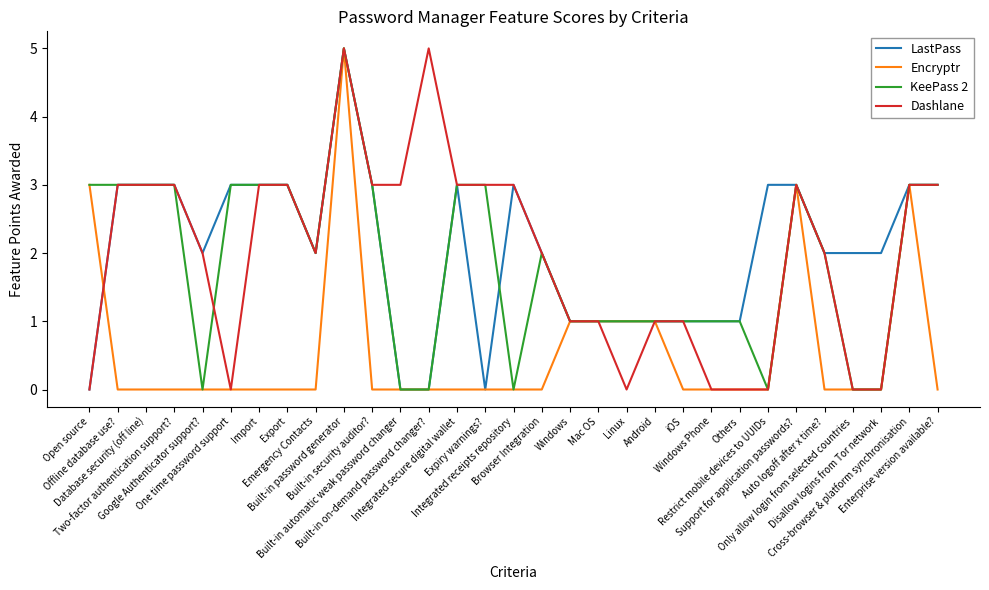

Reading left to right, transcribe all the data shown in this chart.

LastPass: Open source=0	Offline database use?=3	Database security (off line)=3	Two-factor authentication support?=3	Google Authenticator support?=2	One time password support=3	Import=3	Export=3	Emergency Contacts=2	Built-in password generator=5	Built-in security auditor?=3	Built-in automatic weak password changer=0	Built-in on-demand password changer?=0	Integrated secure digital wallet=3	Expiry warnings?=0	Integrated receipts repository=3	Browser Integration=2	Windows=1	Mac OS=1	Linux=1	Android=1	iOS=1	Windows Phone=1	Others=1	Restrict mobile devices to UUIDs=3	Support for application passwords?=3	Auto logoff after x time?=2	Only allow login from selected countries=2	Disallow logins from Tor network=2	Cross-browser & platform synchronisation=3	Enterprise version available?=3
Encryptr: Open source=3	Offline database use?=0	Database security (off line)=0	Two-factor authentication support?=0	Google Authenticator support?=0	One time password support=0	Import=0	Export=0	Emergency Contacts=0	Built-in password generator=5	Built-in security auditor?=0	Built-in automatic weak password changer=0	Built-in on-demand password changer?=0	Integrated secure digital wallet=0	Expiry warnings?=0	Integrated receipts repository=0	Browser Integration=0	Windows=1	Mac OS=1	Linux=1	Android=1	iOS=0	Windows Phone=0	Others=0	Restrict mobile devices to UUIDs=0	Support for application passwords?=3	Auto logoff after x time?=0	Only allow login from selected countries=0	Disallow logins from Tor network=0	Cross-browser & platform synchronisation=3	Enterprise version available?=0
KeePass 2: Open source=3	Offline database use?=3	Database security (off line)=3	Two-factor authentication support?=3	Google Authenticator support?=0	One time password support=3	Import=3	Export=3	Emergency Contacts=2	Built-in password generator=5	Built-in security auditor?=3	Built-in automatic weak password changer=0	Built-in on-demand password changer?=0	Integrated secure digital wallet=3	Expiry warnings?=3	Integrated receipts repository=0	Browser Integration=2	Windows=1	Mac OS=1	Linux=1	Android=1	iOS=1	Windows Phone=1	Others=1	Restrict mobile devices to UUIDs=0	Support for application passwords?=3	Auto logoff after x time?=2	Only allow login from selected countries=0	Disallow logins from Tor network=0	Cross-browser & platform synchronisation=3	Enterprise version available?=3
Dashlane: Open source=0	Offline database use?=3	Database security (off line)=3	Two-factor authentication support?=3	Google Authenticator support?=2	One time password support=0	Import=3	Export=3	Emergency Contacts=2	Built-in password generator=5	Built-in security auditor?=3	Built-in automatic weak password changer=3	Built-in on-demand password changer?=5	Integrated secure digital wallet=3	Expiry warnings?=3	Integrated receipts repository=3	Browser Integration=2	Windows=1	Mac OS=1	Linux=0	Android=1	iOS=1	Windows Phone=0	Others=0	Restrict mobile devices to UUIDs=0	Support for application passwords?=3	Auto logoff after x time?=2	Only allow login from selected countries=0	Disallow logins from Tor network=0	Cross-browser & platform synchronisation=3	Enterprise version available?=3